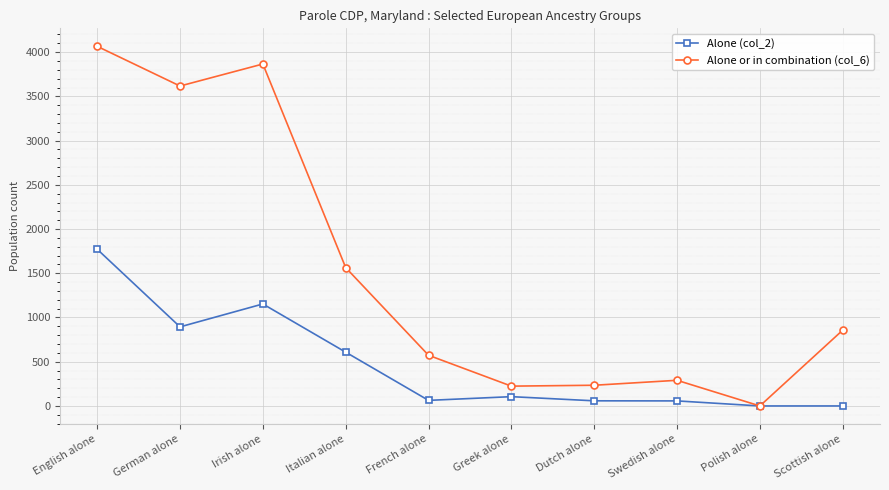

Rank the series by their maximum value, from lowest to highest.

Alone (col_2), Alone or in combination (col_6)